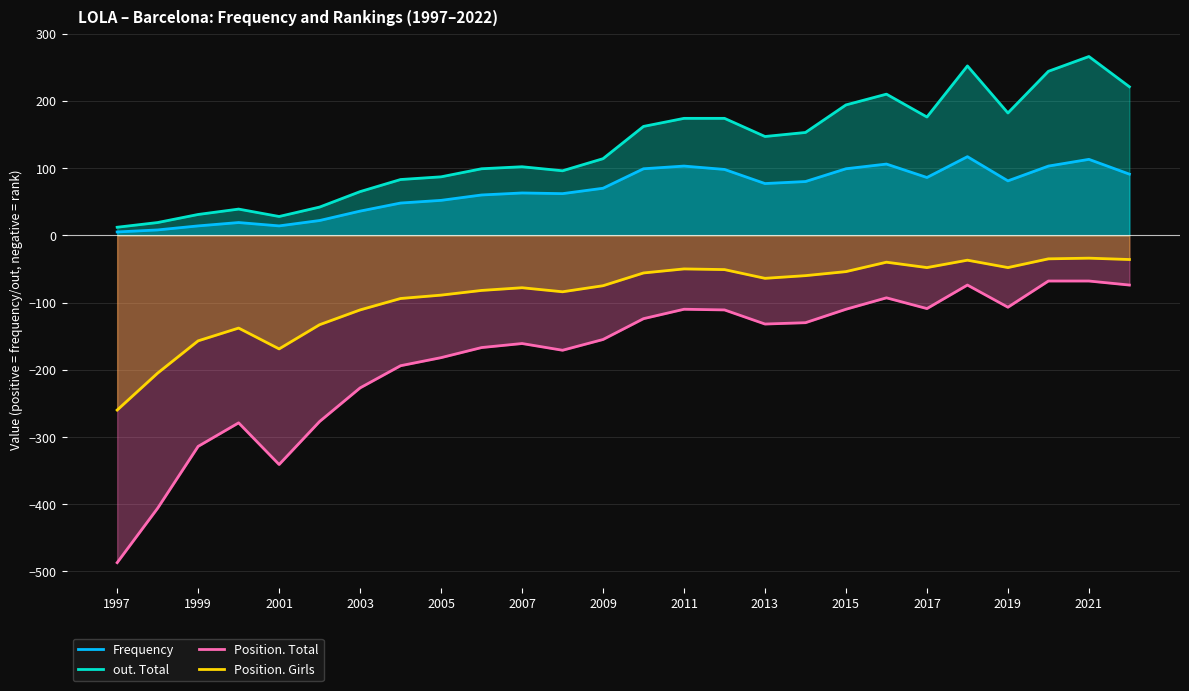

At which category does Position. Total reach its first local valley?

2001